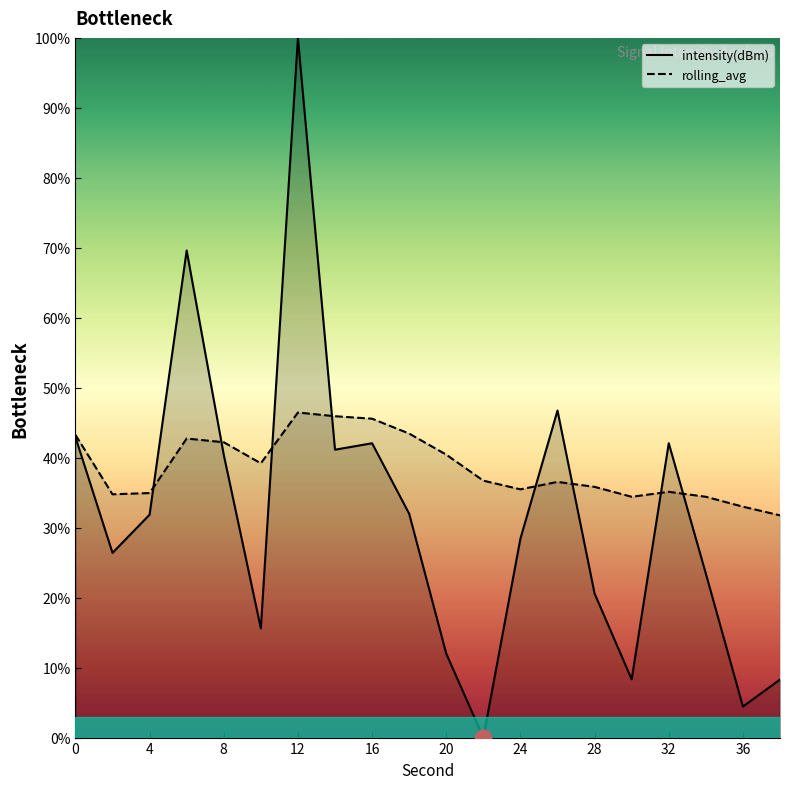

Does the chart display data point markers on the line(s)?

No